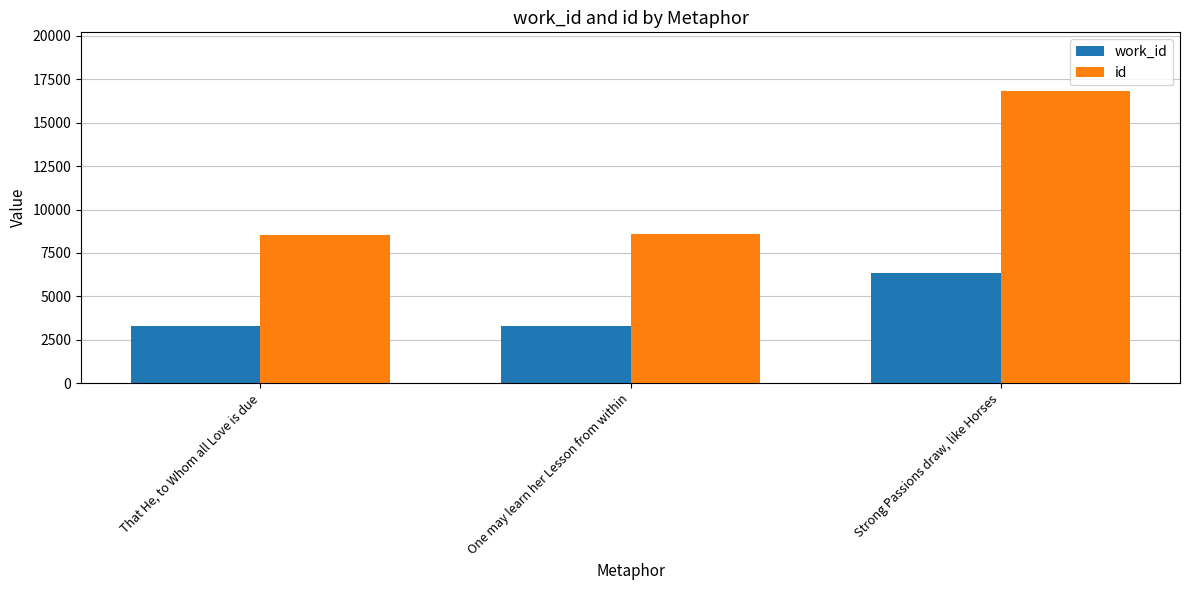

How many bars are there in each group?

2